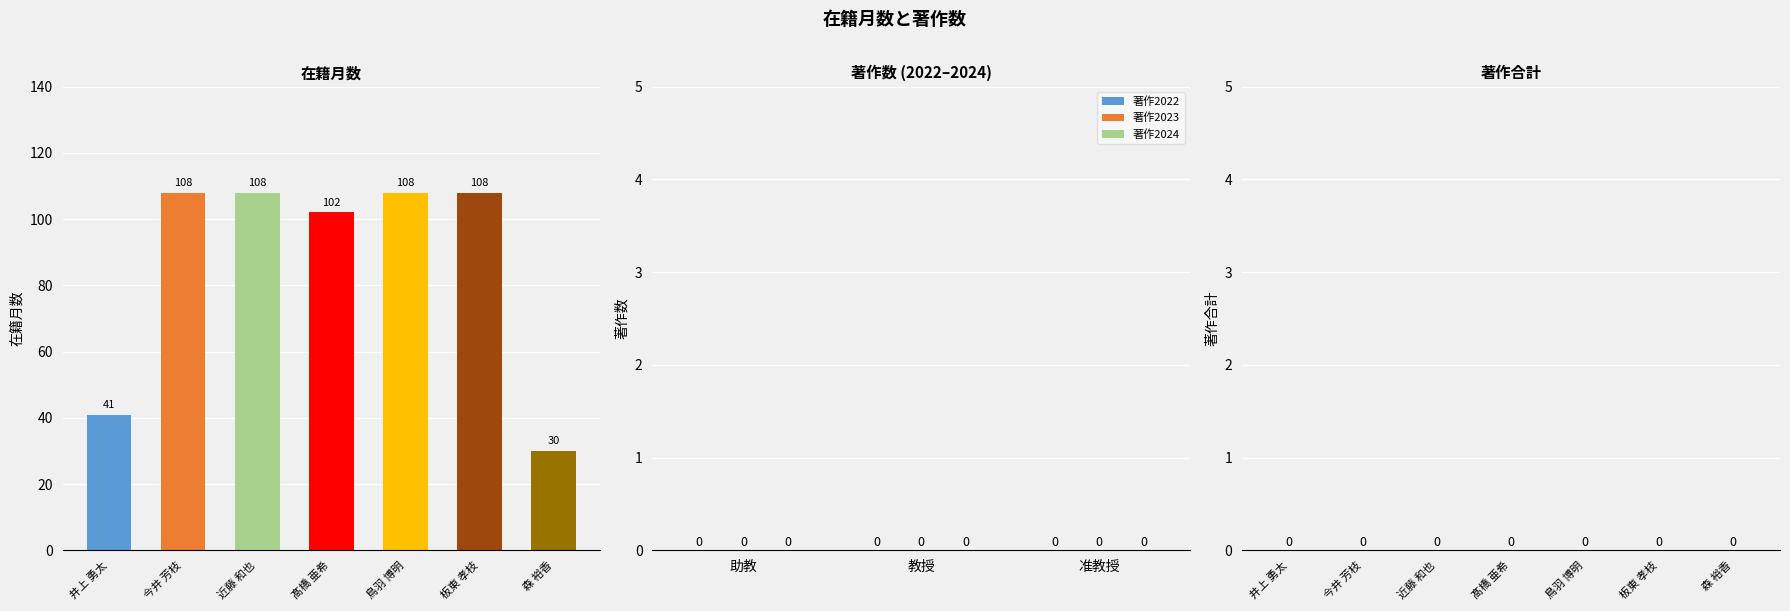

What position from the right is 井上 勇太?

7